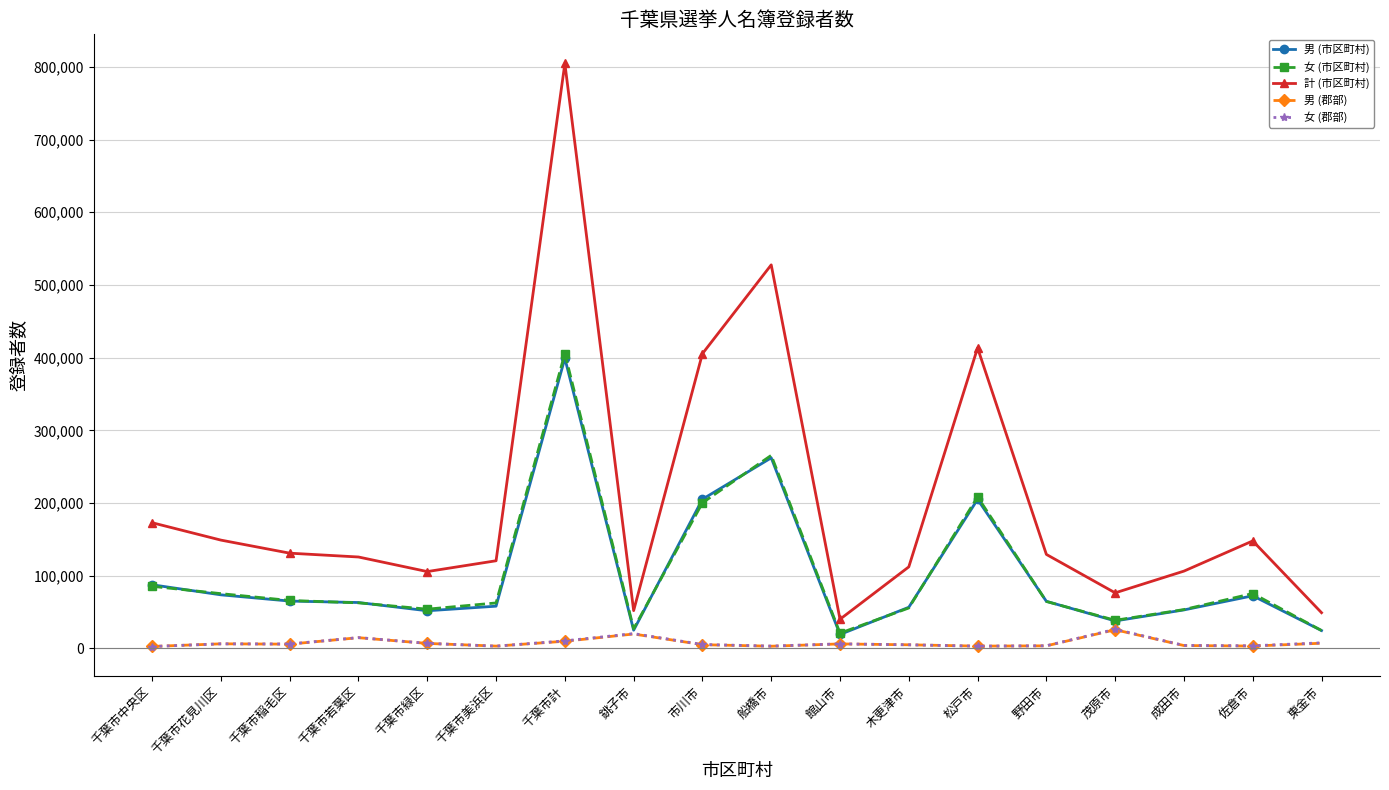

What is the label of the 4th point from the left?

千葉市若葉区